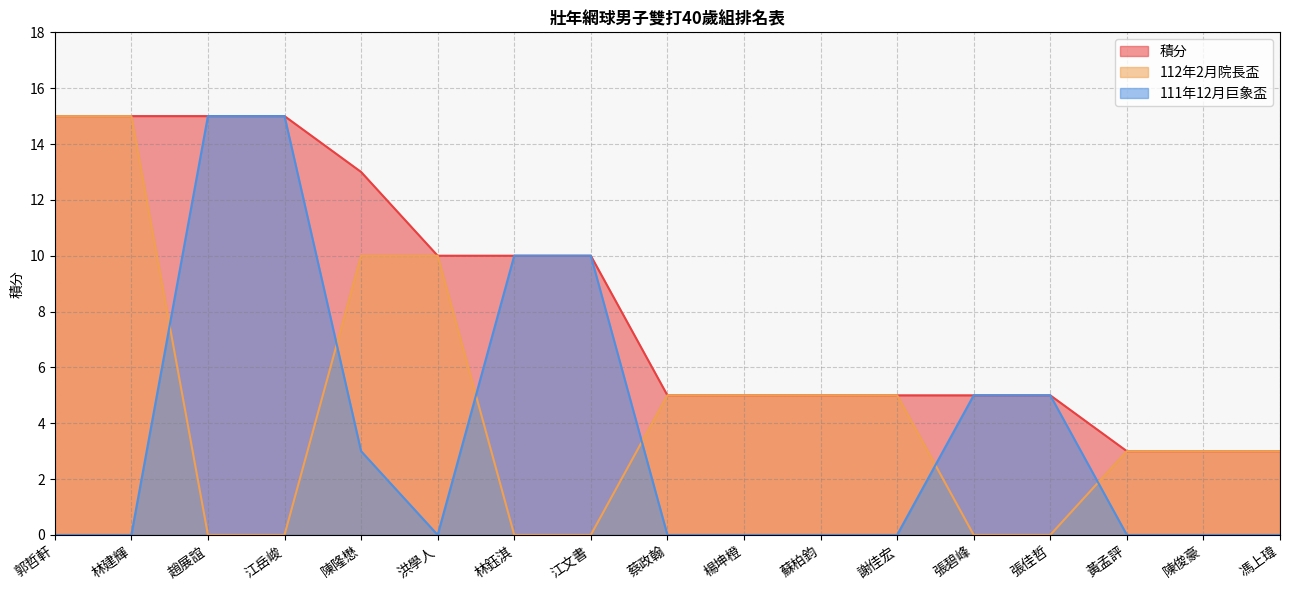

At which label does 112年2月院長盃 reach its peak?

郭哲軒